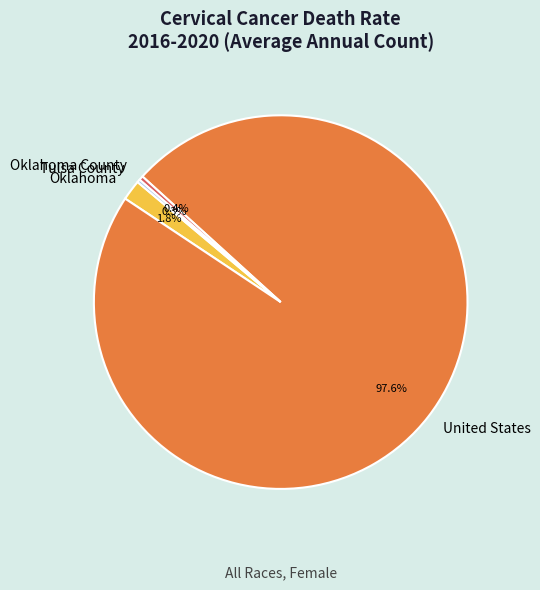

How much of the chart is everything except Oklahoma County?

99.6%